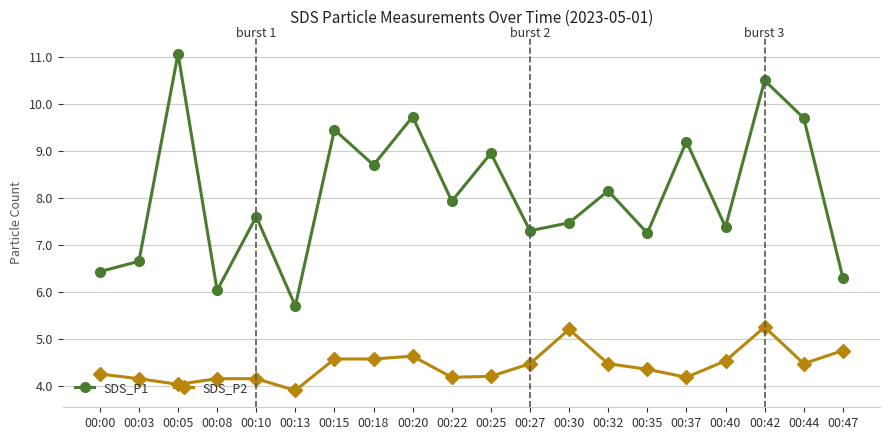

The SDS_P1 series shows 4.6 at 00:18. True or false?

False